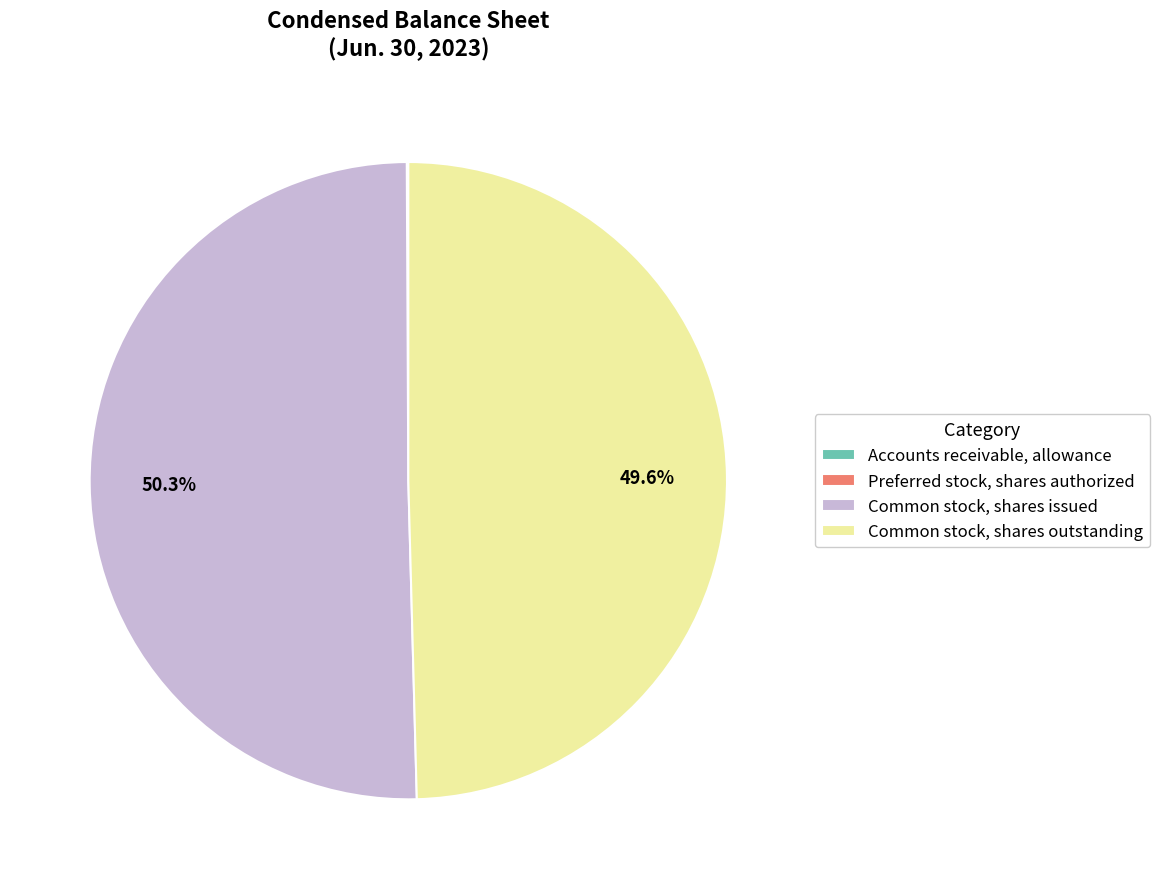

What is the largest slice in the pie chart?

Common stock, shares issued